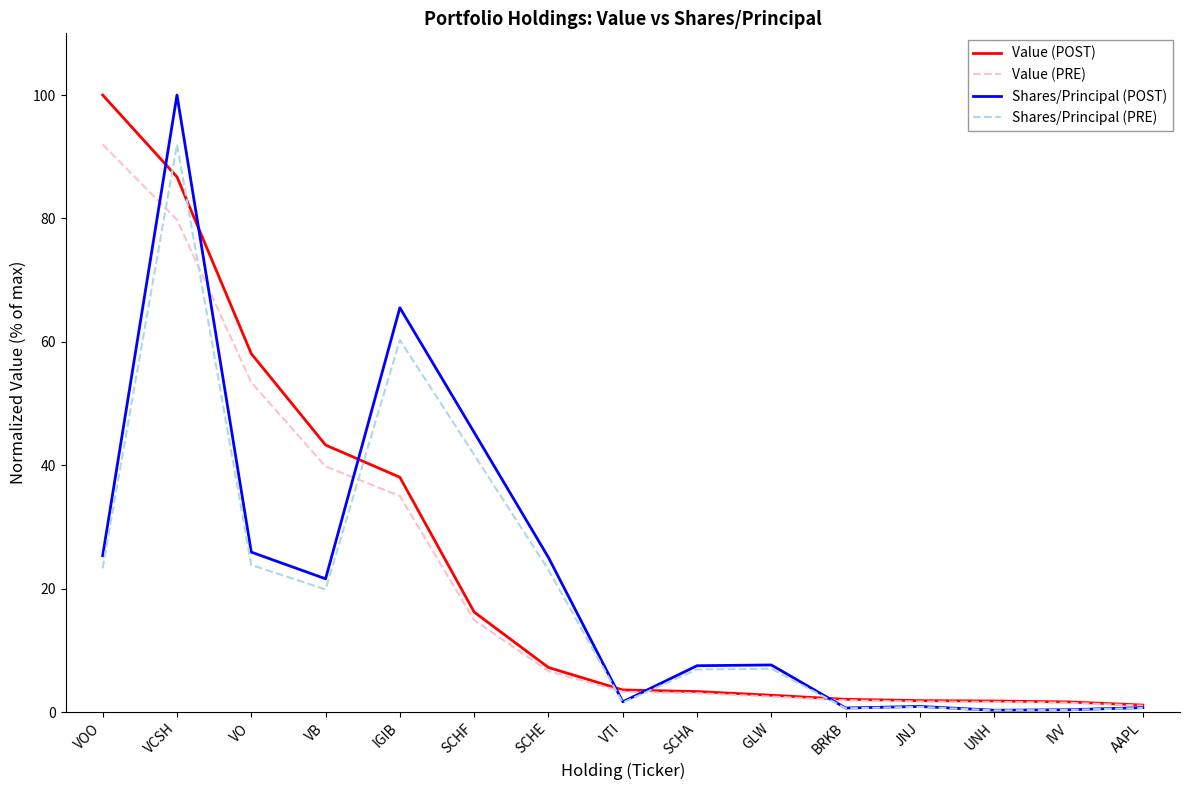

What are all the series names shown in the legend?

Value (POST), Value (PRE), Shares/Principal (POST), Shares/Principal (PRE)